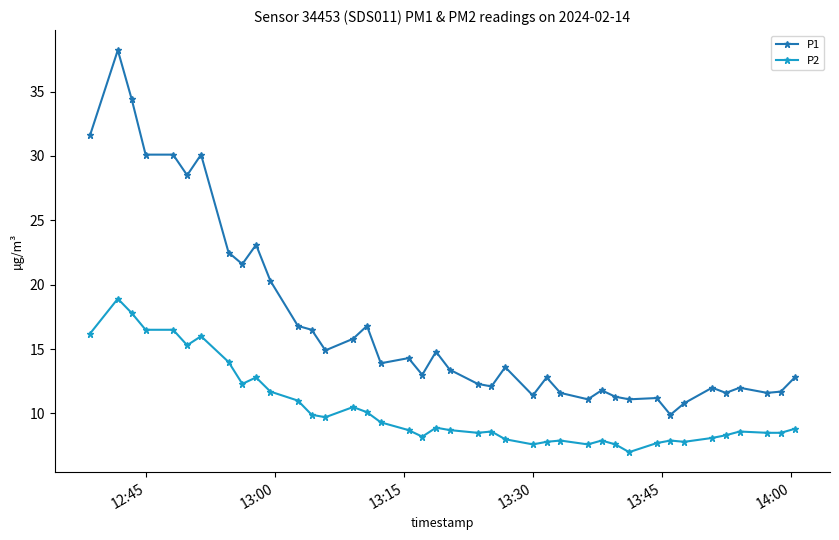

At how many categories does at least one series exceed 31?

3